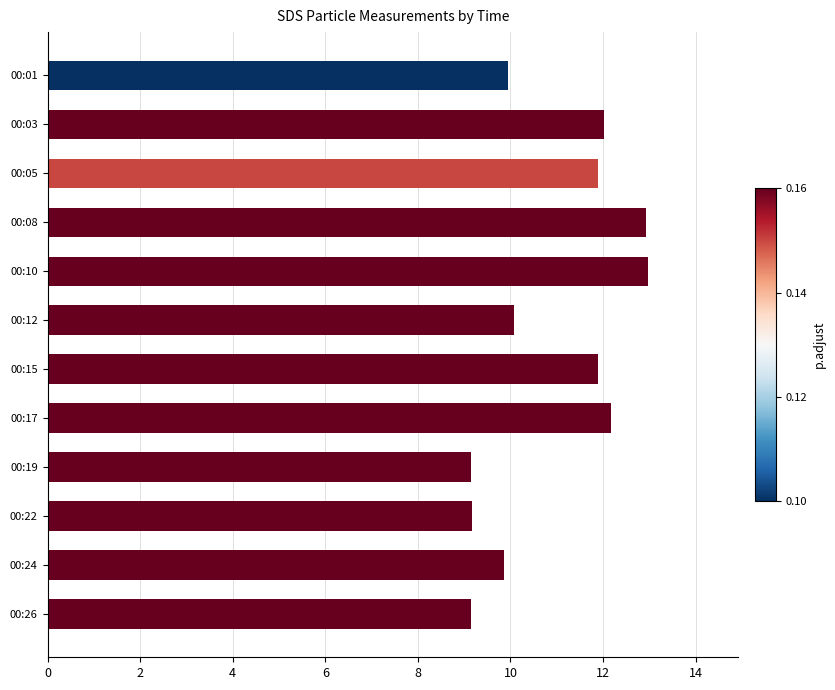

Between 00:19 and 00:01, which is larger?

00:01